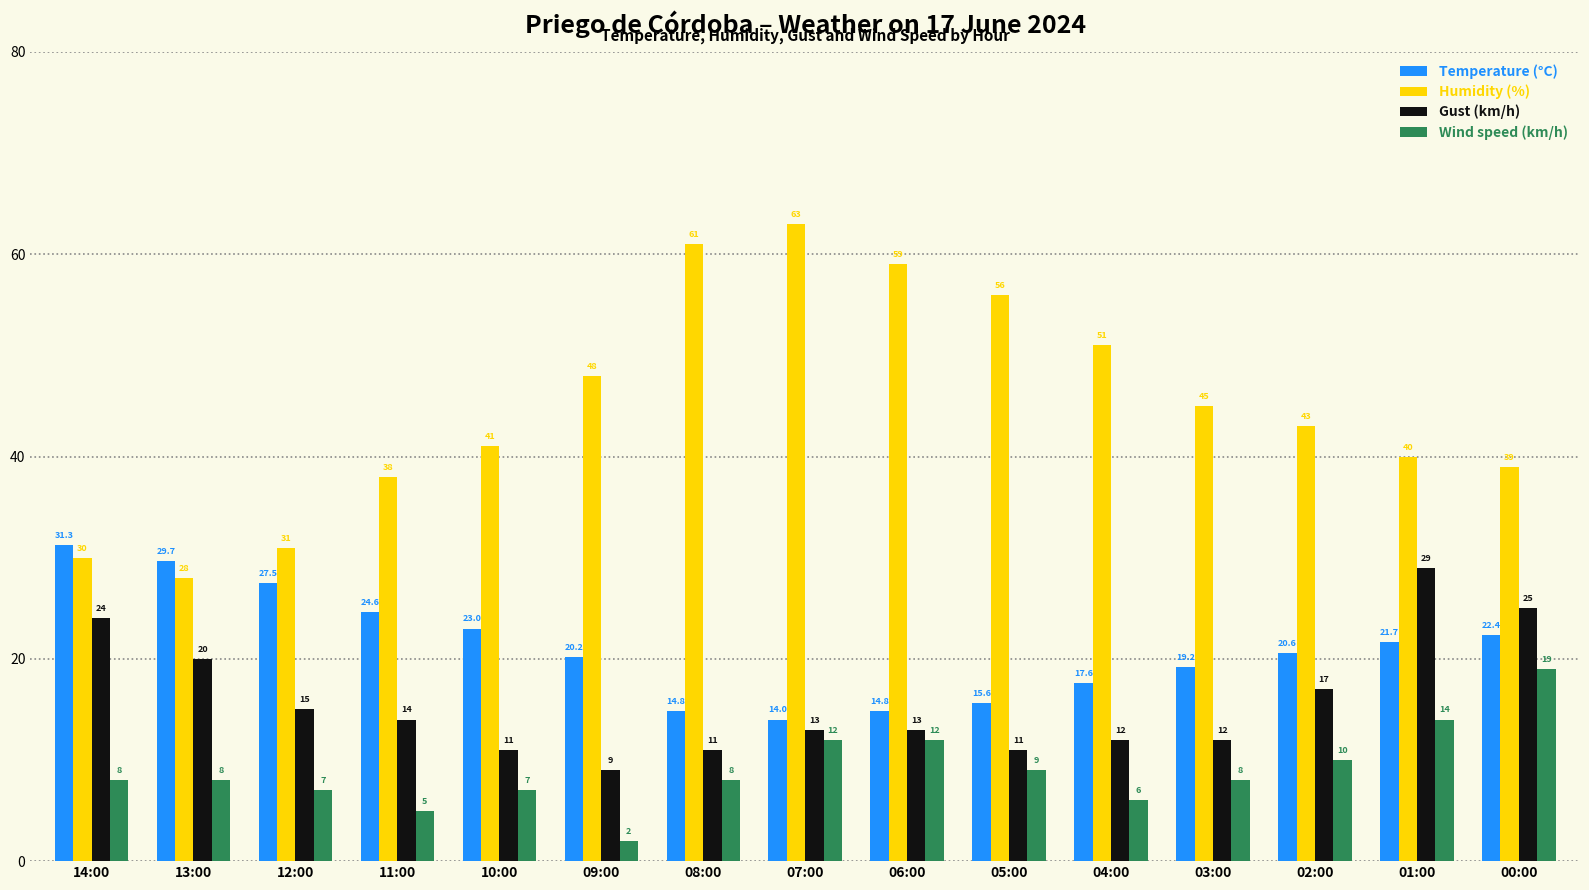

What value does the Temperature (°C) series have at 06:00?

14.8